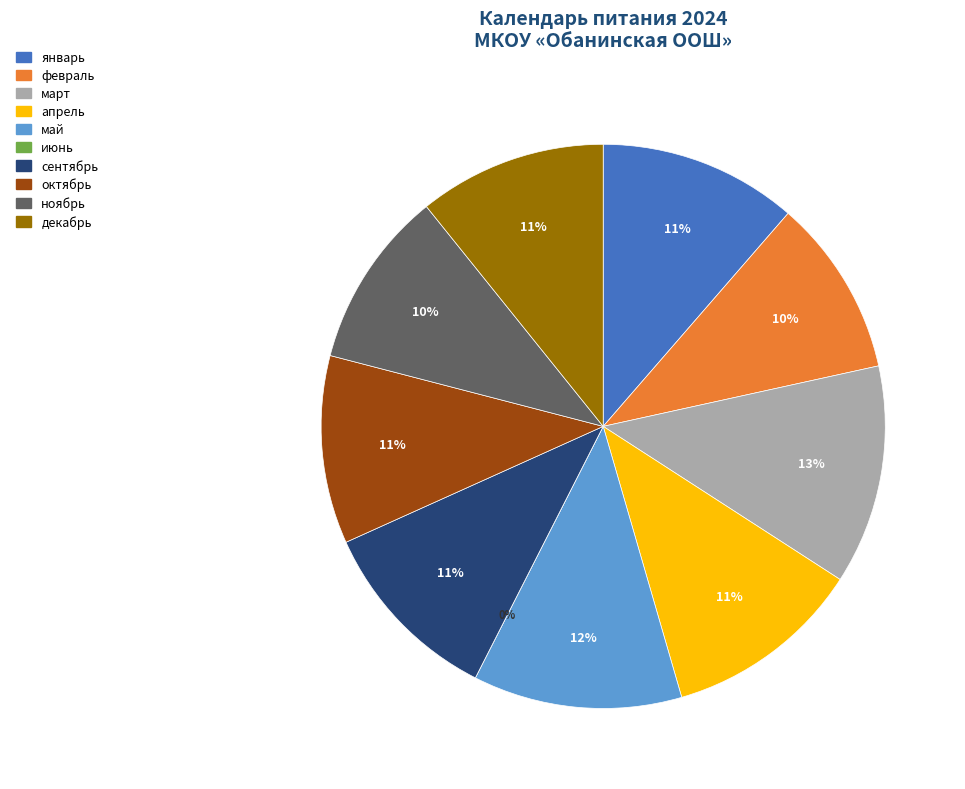

To the nearest percent, what portion does февраль represent?

10%